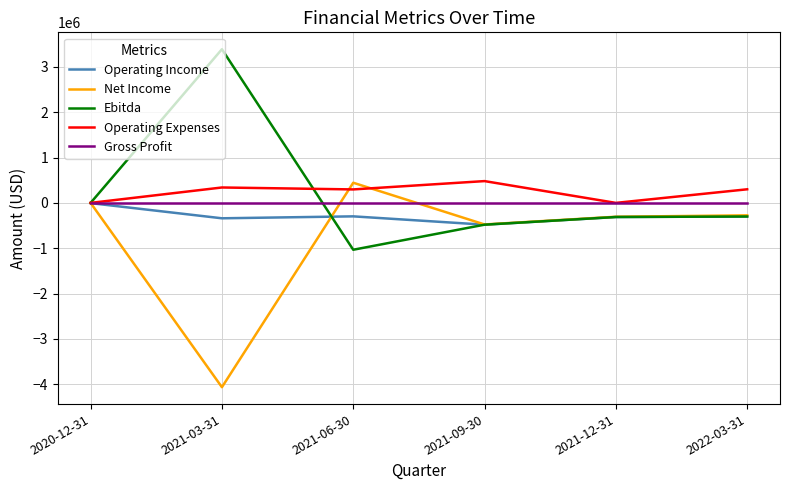

Is the value of Operating Income at 2021-09-30 greater than the value of Ebitda at 2022-03-31?

No